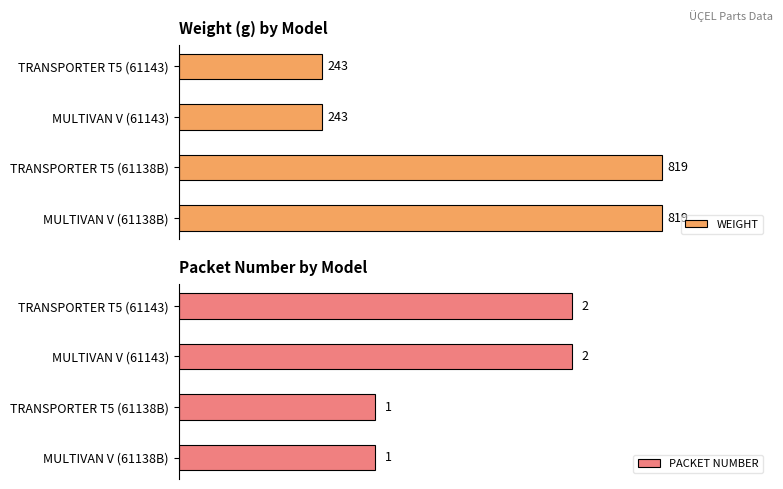

Reading left to right, what are all the values shown in this chart?

WEIGHT: 819	819	243	243
PACKET NUMBER: 1	1	2	2